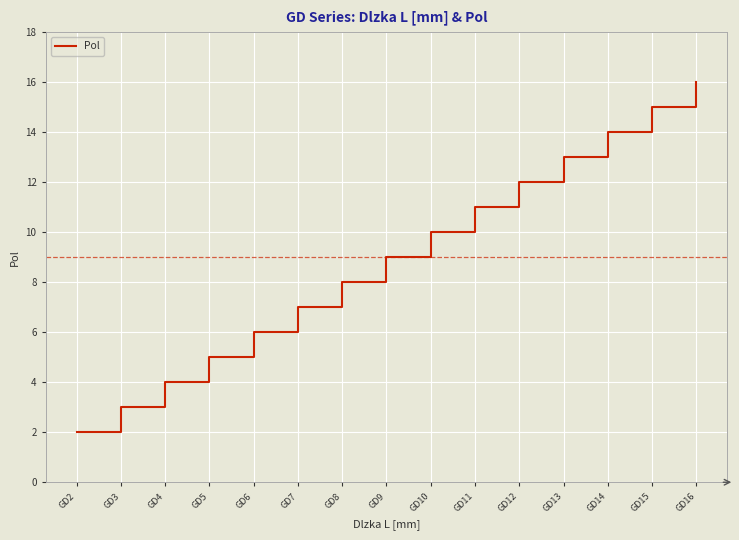

How many distinct data groups are displayed?

1